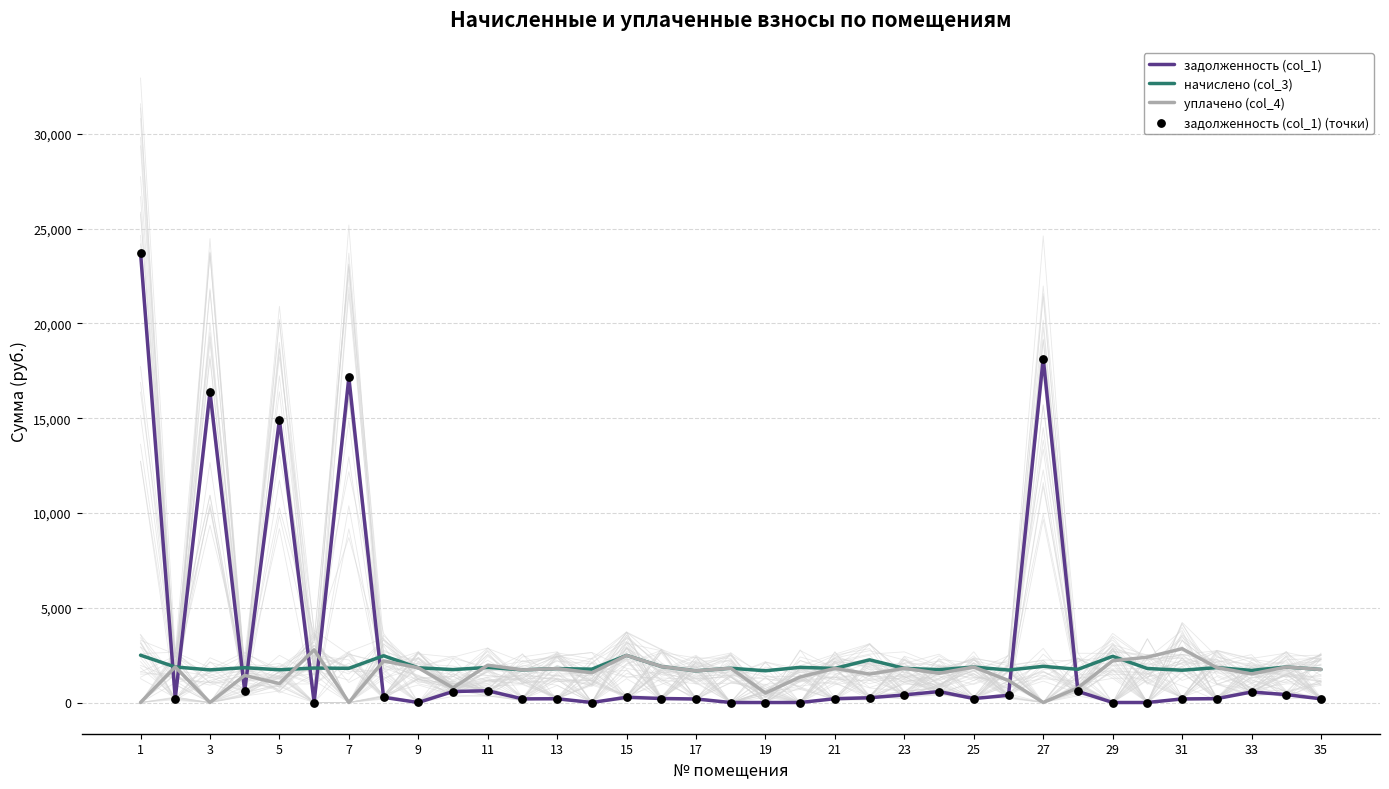

What is the highest value of the уплачено (col_4) series?

2838.2